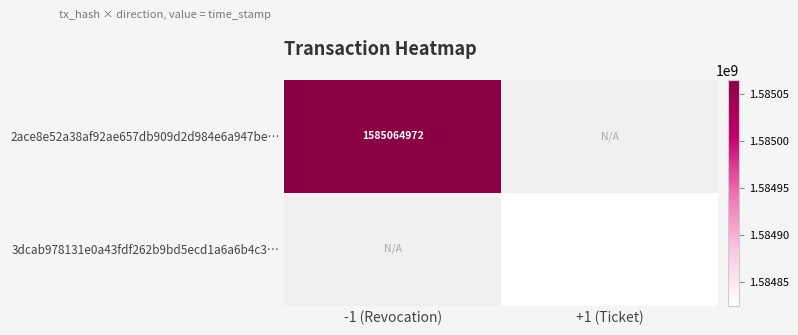

Is it true that 2ace8e52a38af92ae657db909d2d984e6a947be… equals 1585064972 at -1 (Revocation)?

True